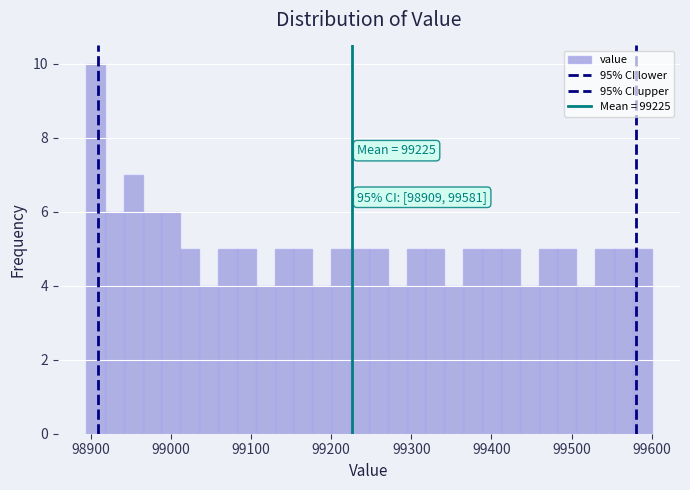

Read against the x-axis, roughly where is the centre of the tallest bar?

98910